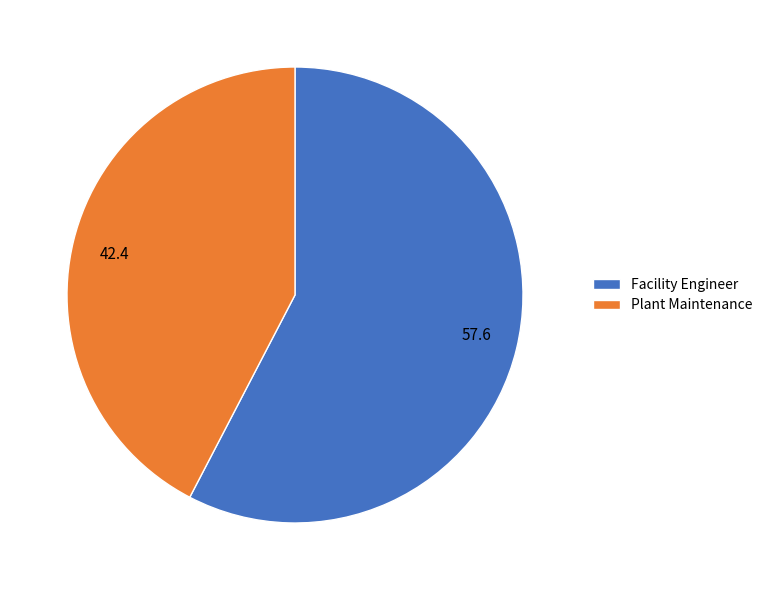

Which category has the smallest portion of the pie?

Plant Maintenance